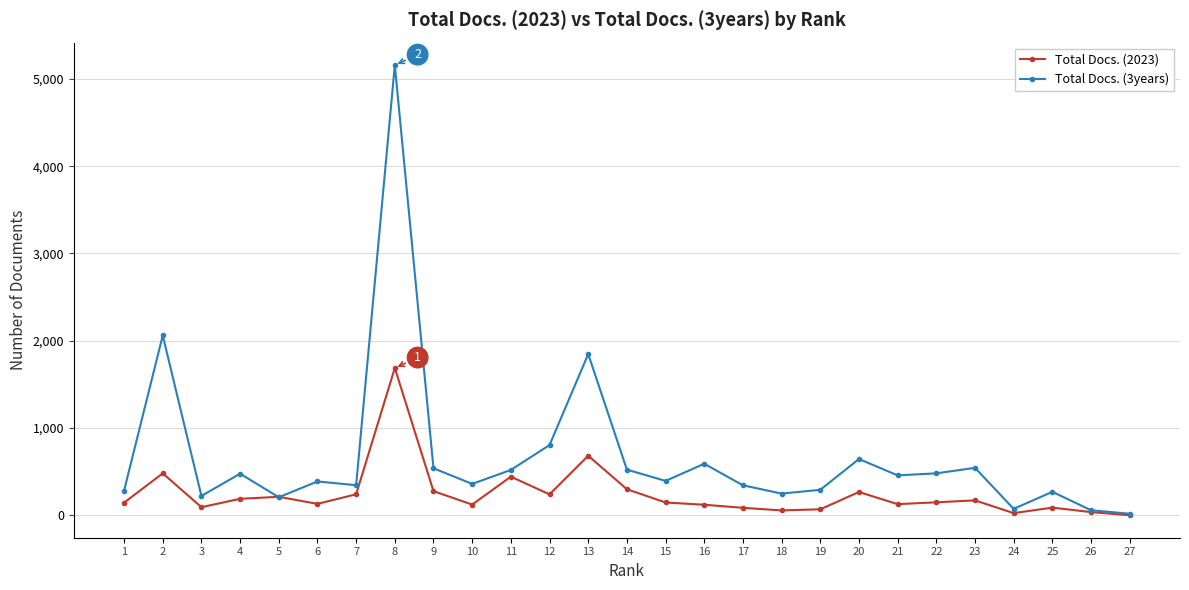

True or false: Total Docs. (3years) has more than 0 points higher than both neighbors.

True